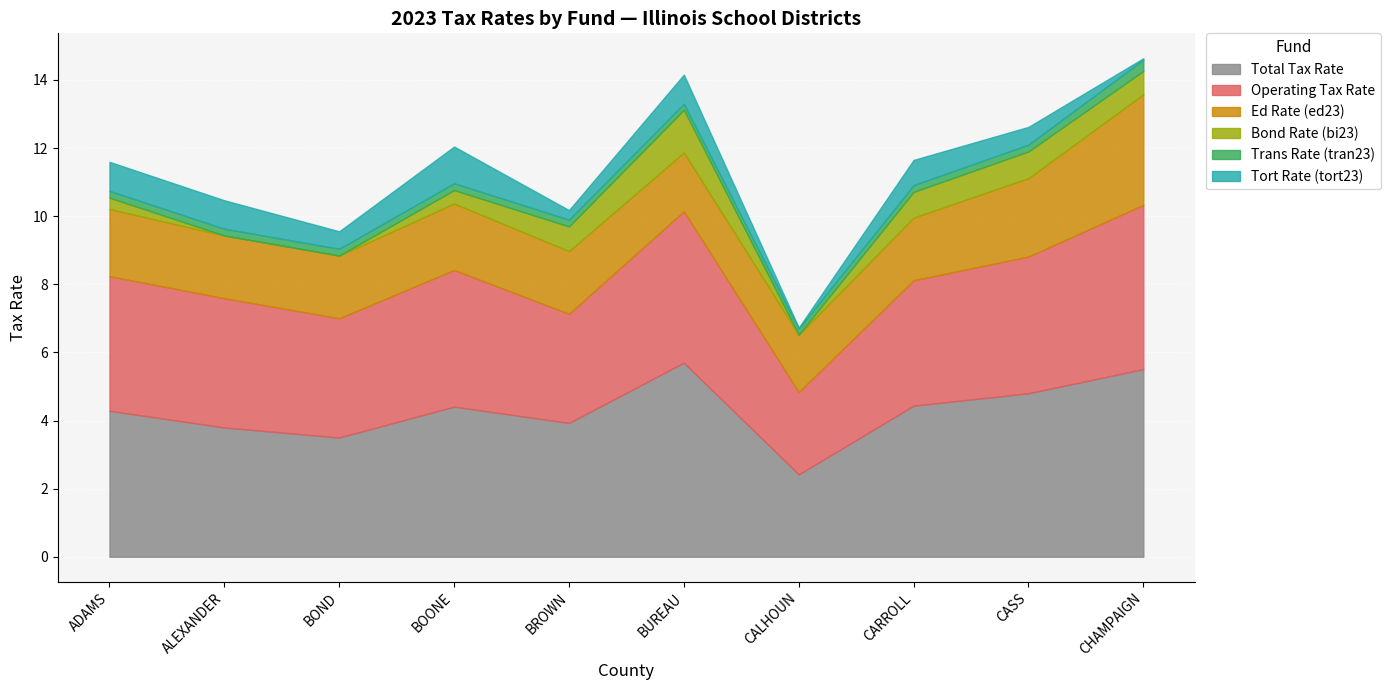

True or false: Total Tax Rate and Bond Rate (bi23) intersect in this chart.

False